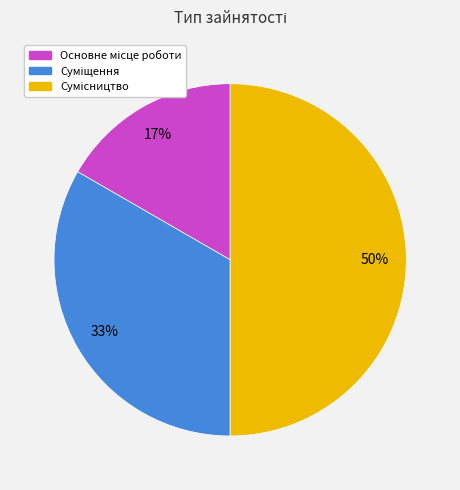

To the nearest percent, what is the average slice percentage?

33%